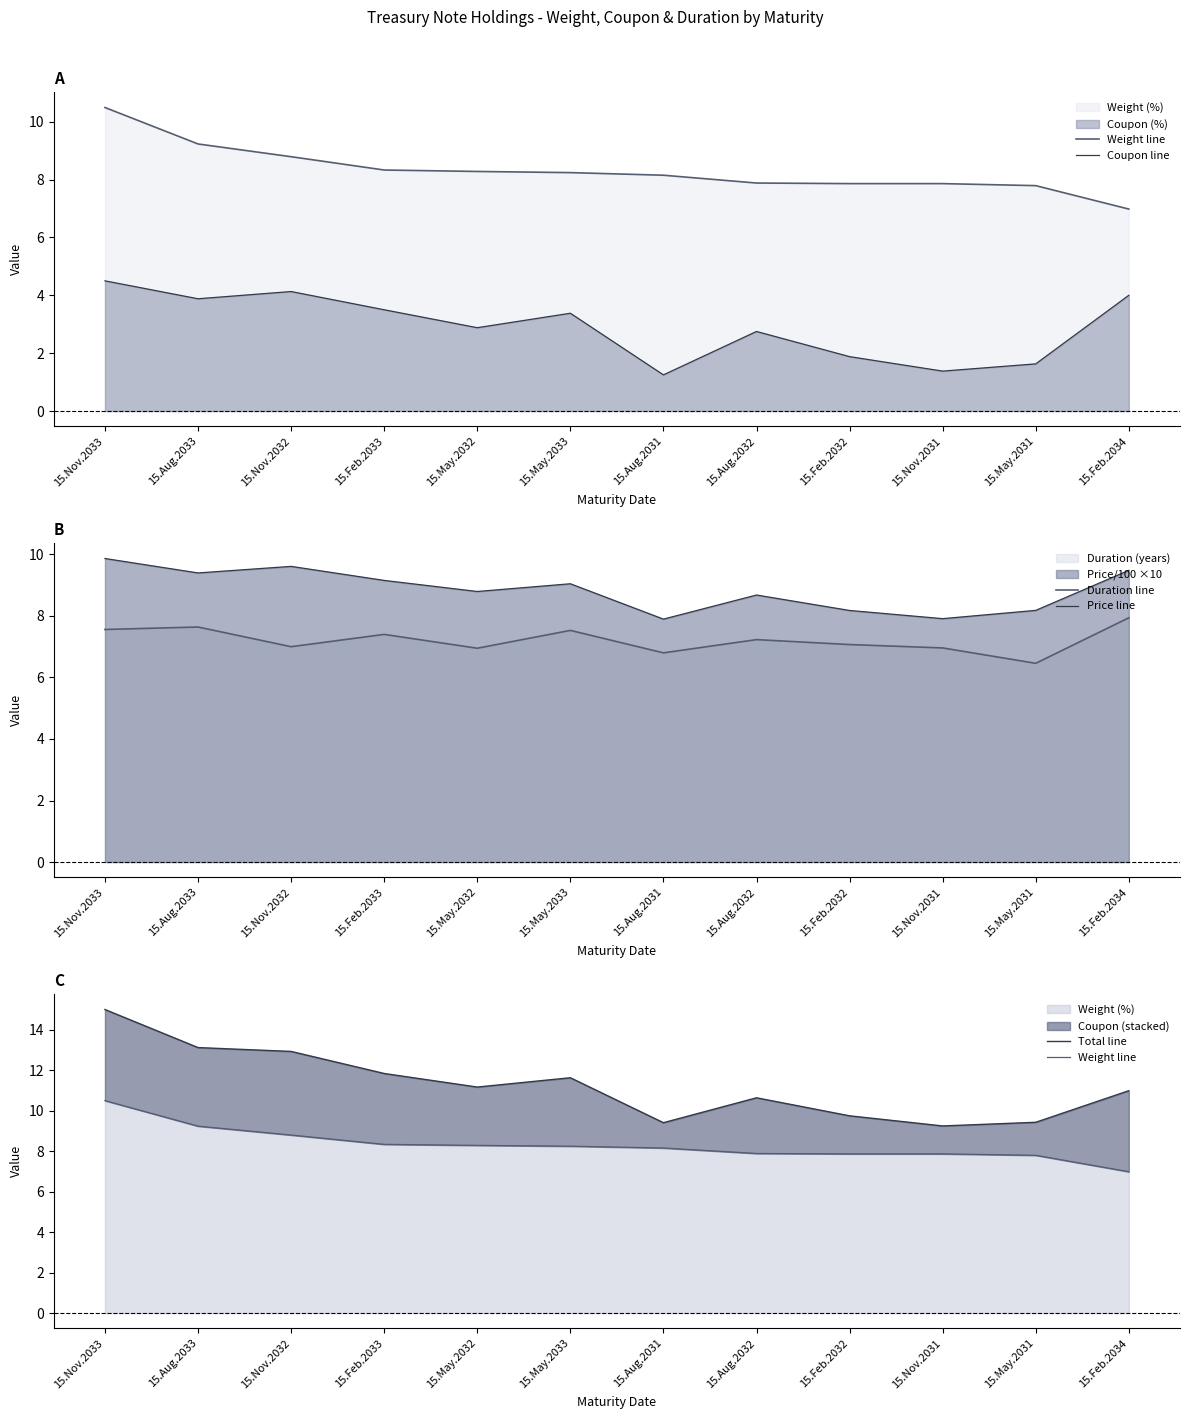

What is the difference between the second highest and minimum values in the Weight line series?

2.2